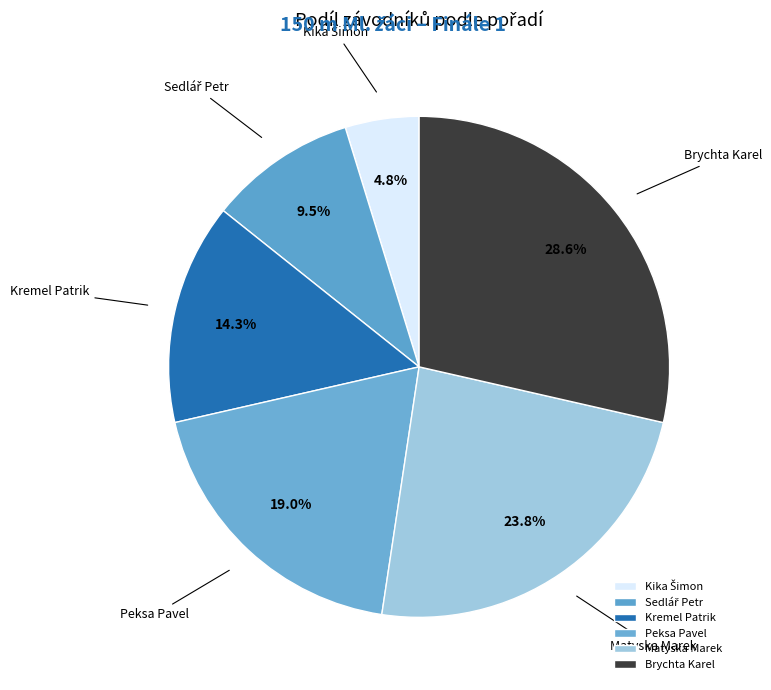

To the nearest percent, what portion does Brychta Karel represent?

29%